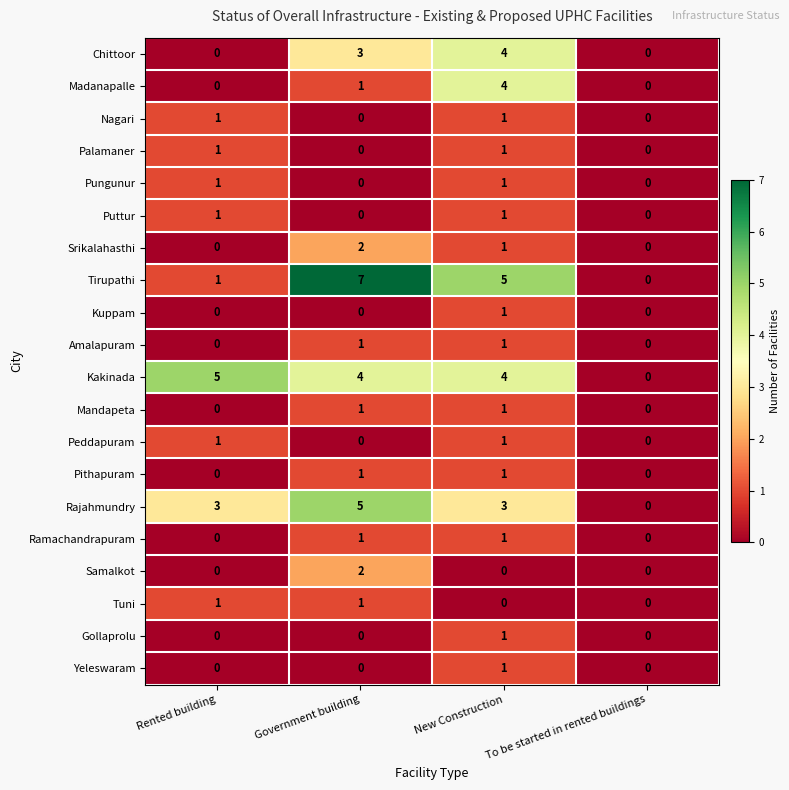

What is the difference between the maximum and minimum values in the Madanapalle series?

4